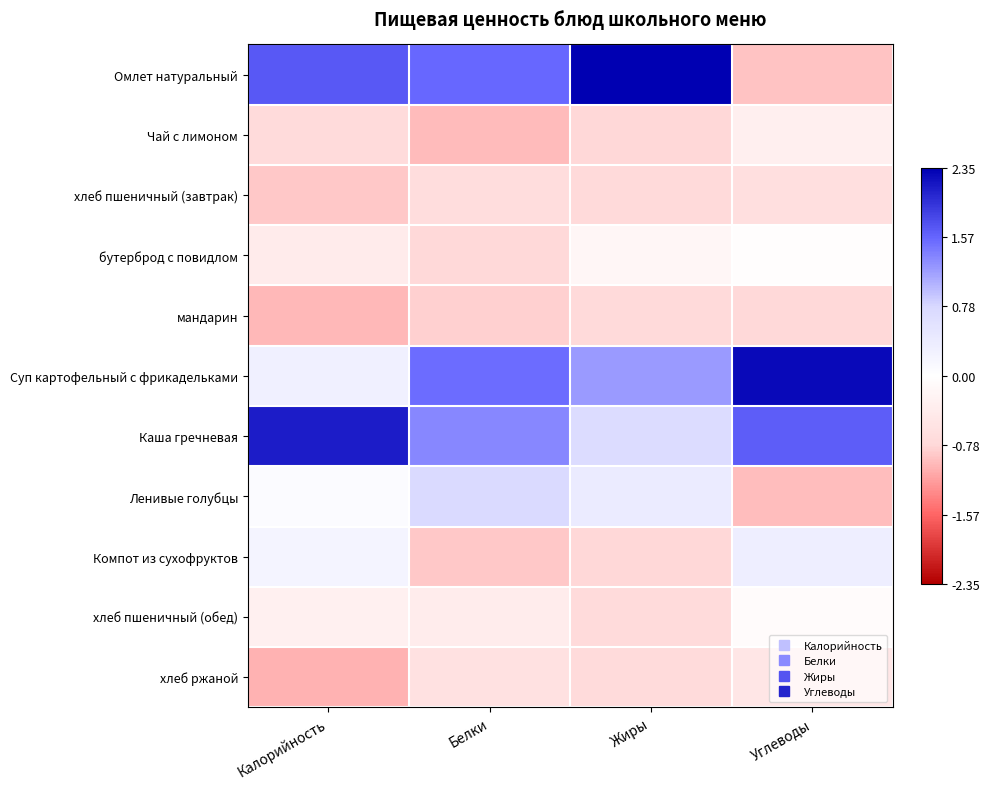

Reading right to left, what are all the values shown in this chart?

Омлет натуральный: Углеводы=-0.9	Жиры=2.3	Белки=1.5	Калорийность=1.7
Чай с лимоном: Углеводы=-0.3	Жиры=-0.8	Белки=-1.0	Калорийность=-0.7
хлеб пшеничный (завтрак): Углеводы=-0.6	Жиры=-0.7	Белки=-0.7	Калорийность=-0.9
бутерброд с повидлом: Углеводы=-0.0	Жиры=-0.2	Белки=-0.8	Калорийность=-0.4
мандарин: Углеводы=-0.8	Жиры=-0.7	Белки=-0.8	Калорийность=-1.0
Суп картофельный с фрикадельками: Углеводы=2.3	Жиры=1.2	Белки=1.5	Калорийность=0.3
Каша гречневая: Углеводы=1.6	Жиры=0.7	Белки=1.3	Калорийность=2.1
Ленивые голубцы: Углеводы=-1.0	Жиры=0.4	Белки=0.7	Калорийность=0.1
Компот из сухофруктов: Углеводы=0.3	Жиры=-0.8	Белки=-0.9	Калорийность=0.2
хлеб пшеничный (обед): Углеводы=-0.1	Жиры=-0.7	Белки=-0.4	Калорийность=-0.3
хлеб ржаной: Углеводы=-0.5	Жиры=-0.7	Белки=-0.6	Калорийность=-1.0